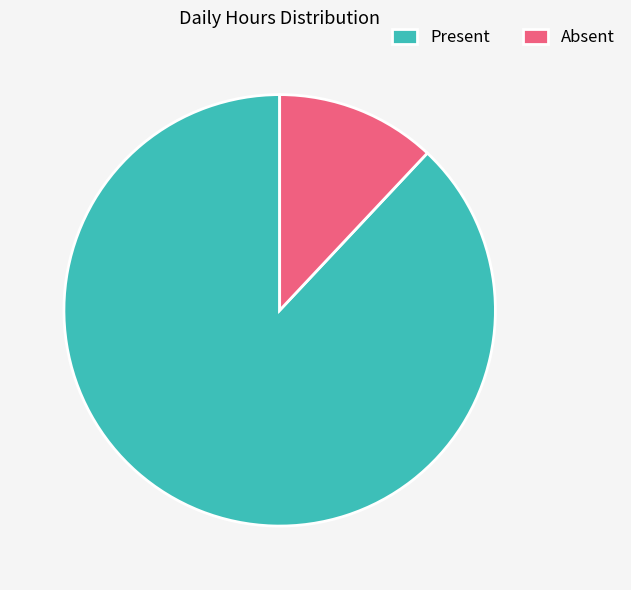

How many segments does this pie chart have?

2